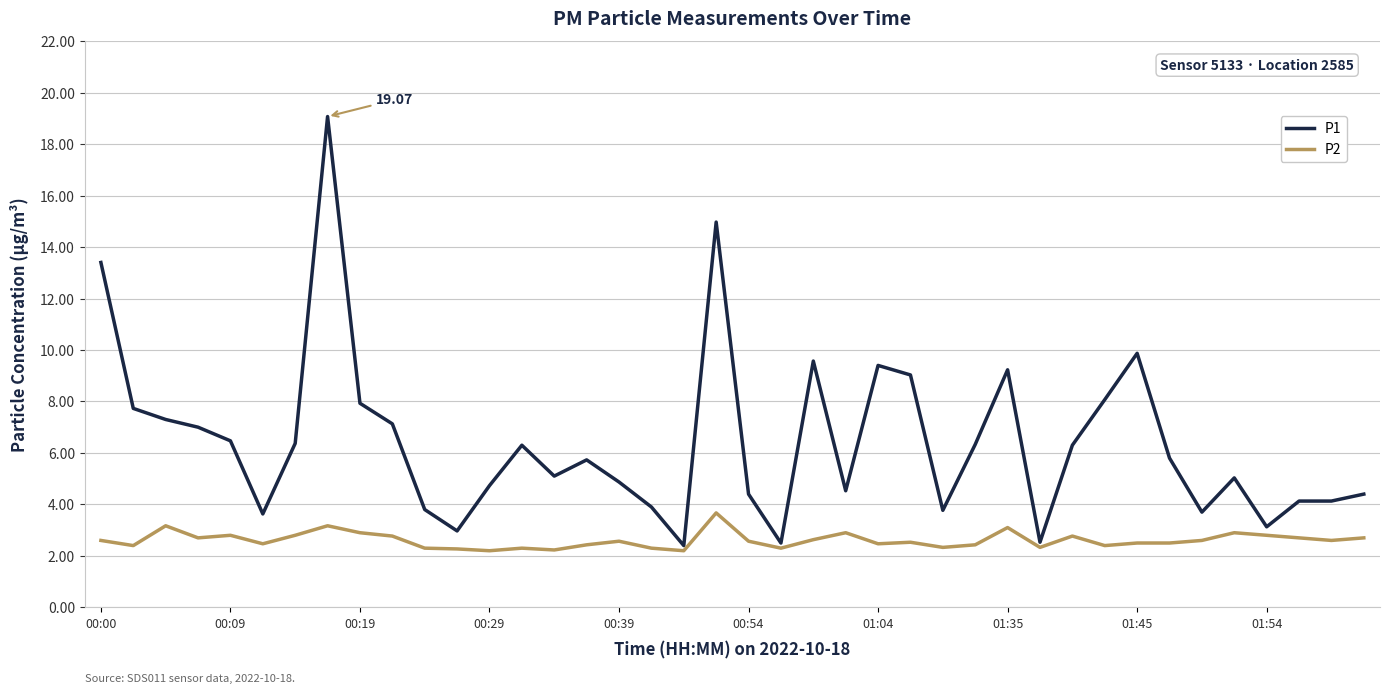

List the series in order of their peak value, lowest first.

P2, P1